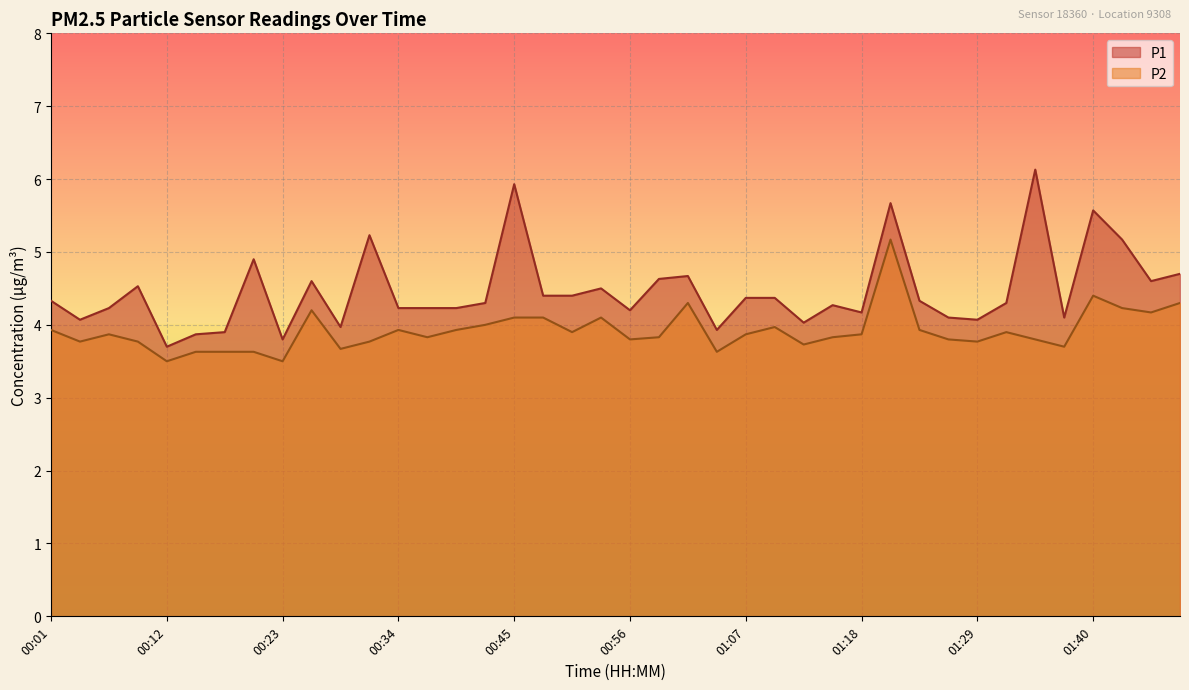

How many categories are shown in the chart?

40